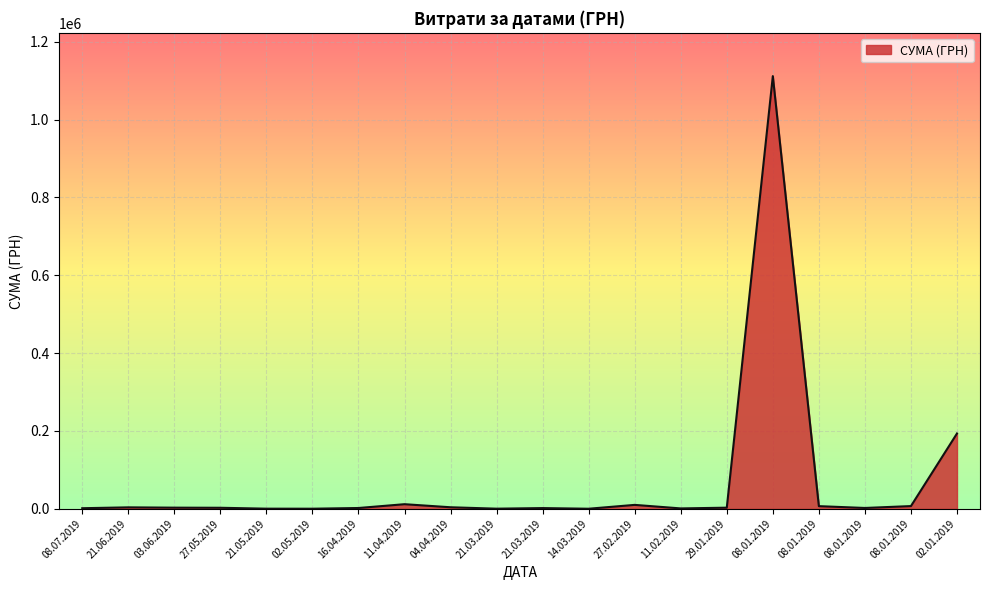

How many lines are shown in the chart?

1